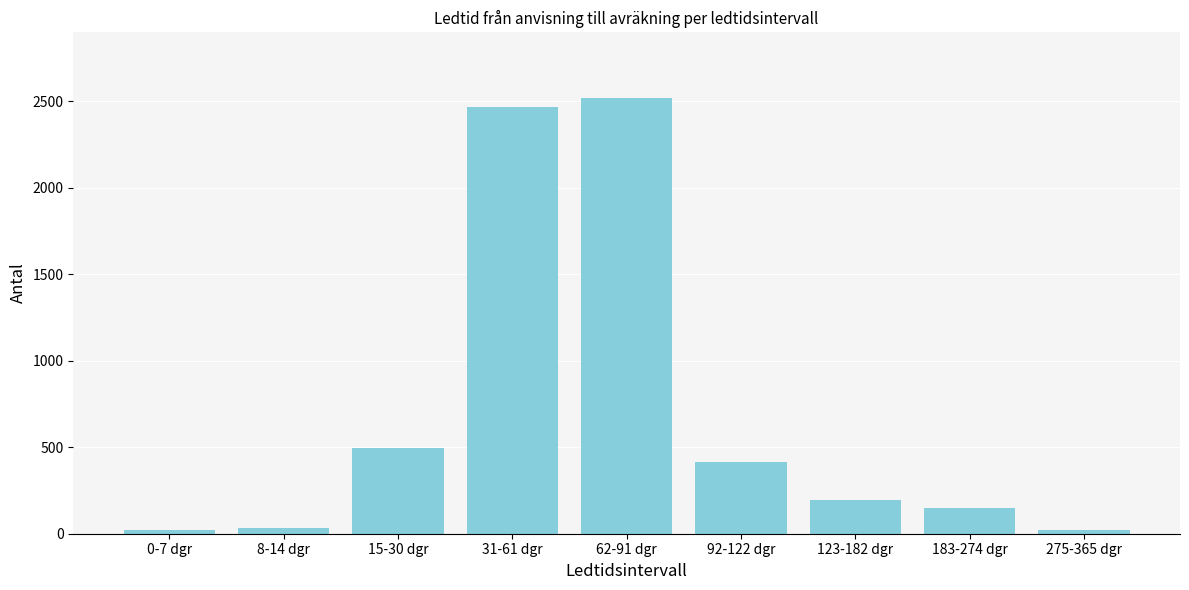

What is the difference between the values at 31-61 dgr and 0-7 dgr?

2444